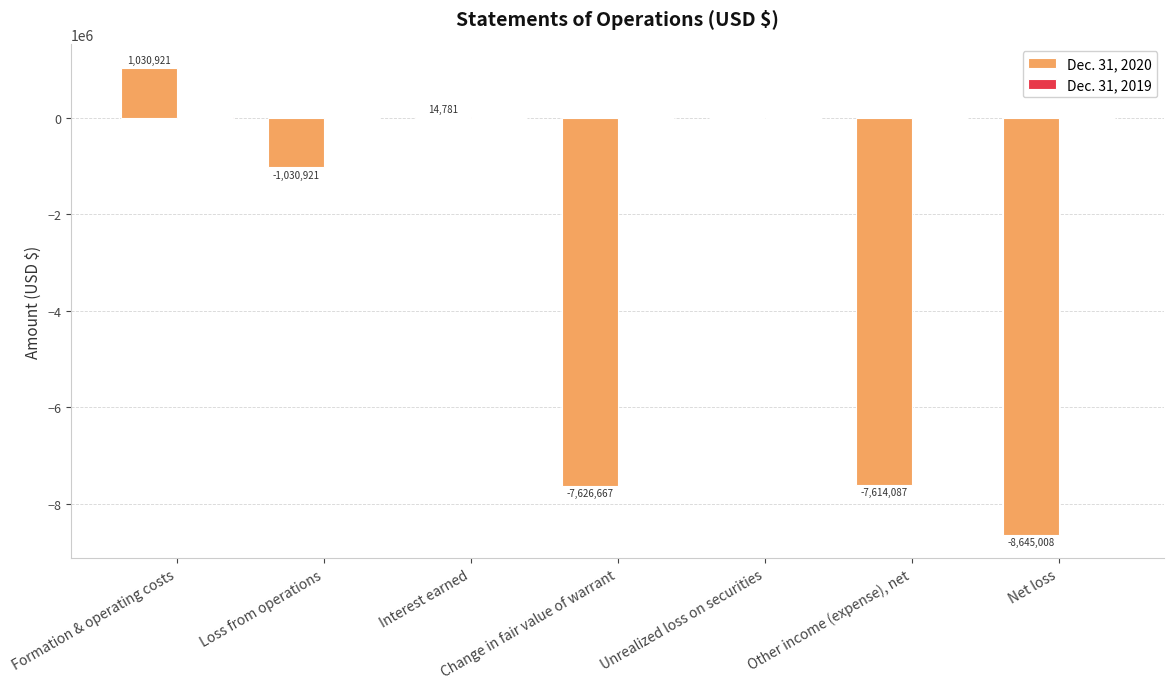

What is the greatest value displayed?

1030921